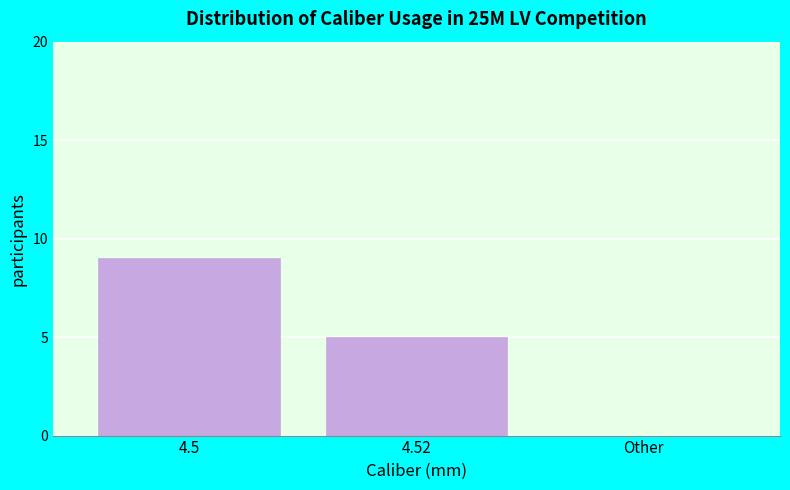

Reading left to right, extract all data points from this chart.

4.5=9	4.52=5	Other=0